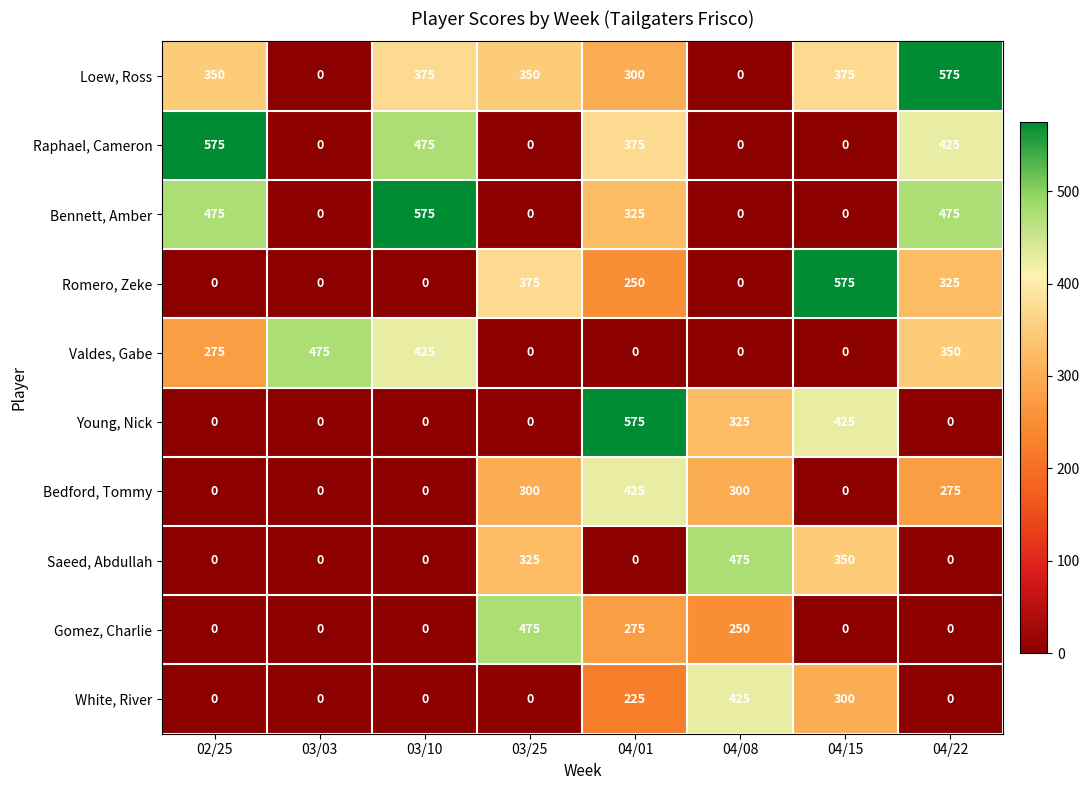

What is the maximum value for Gomez, Charlie?

475